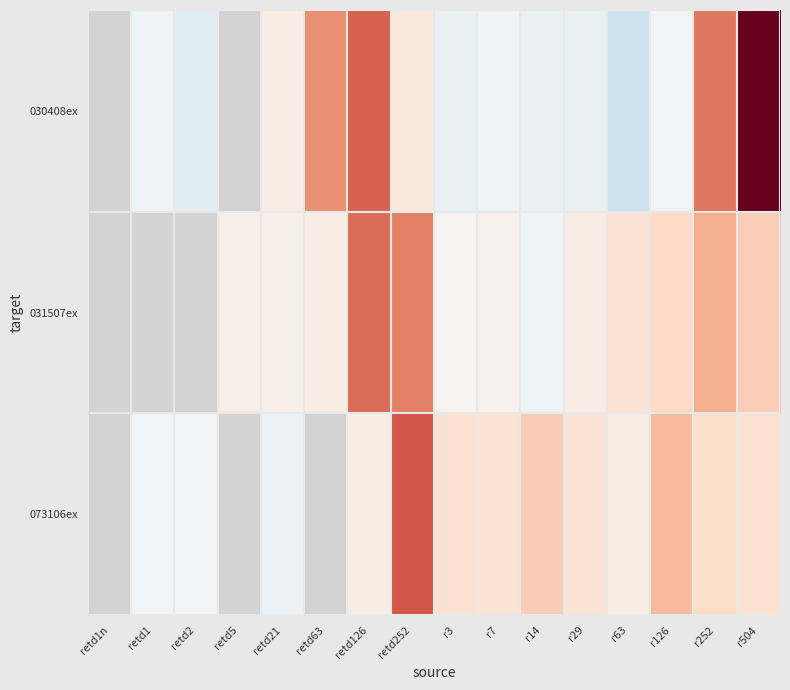

What value does the 030408ex series have at retd126?

39